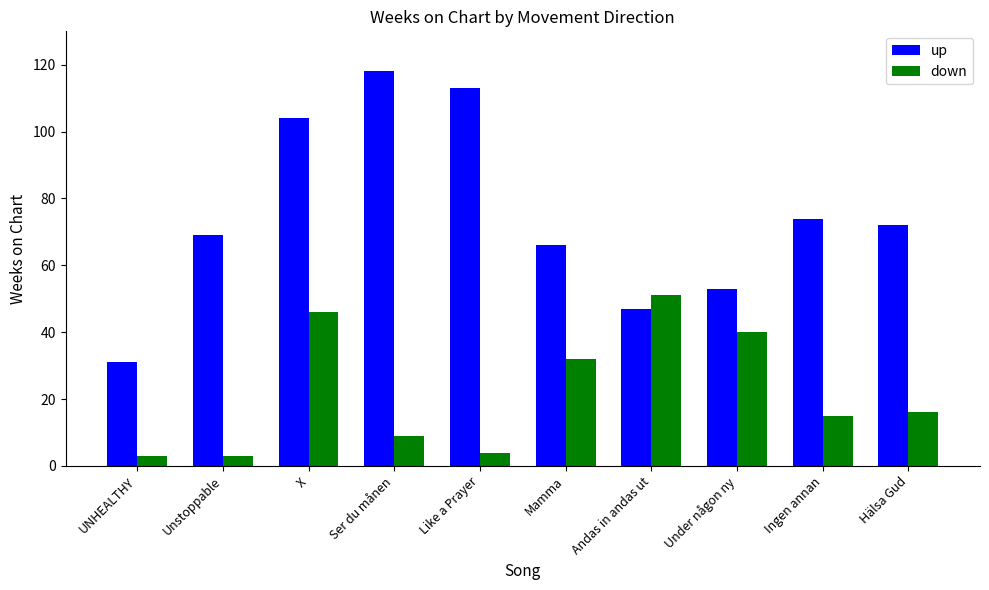

What is the difference between the maximum and minimum values in the down series?

48